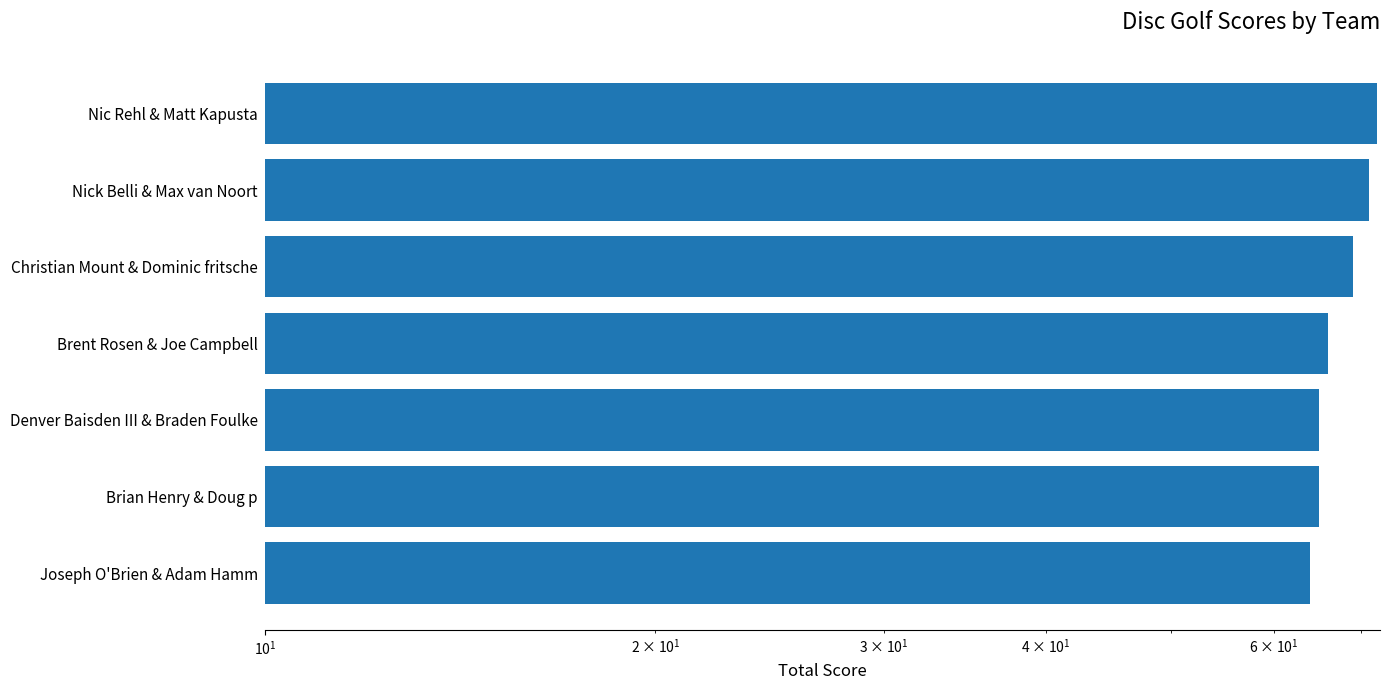

How many values exceed 66?

3